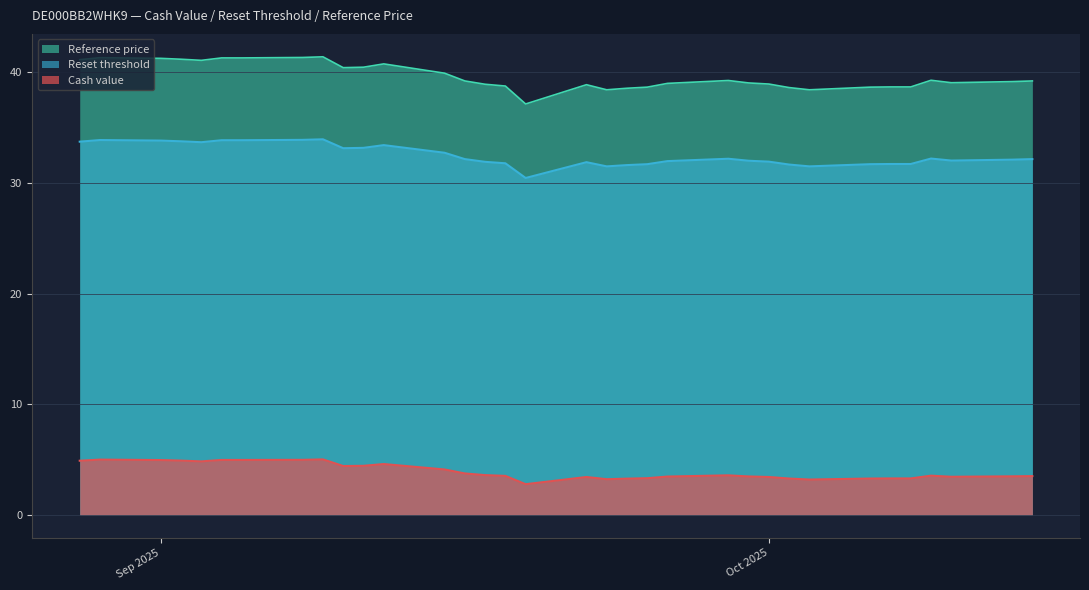

The value of Reference price at 6 is 16.1. True or false?

False